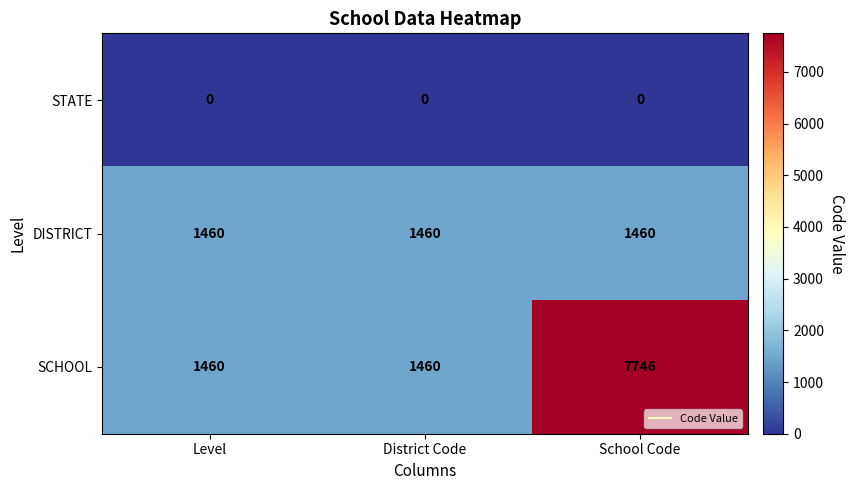

At which category does the chart reach its peak across all series?

School Code